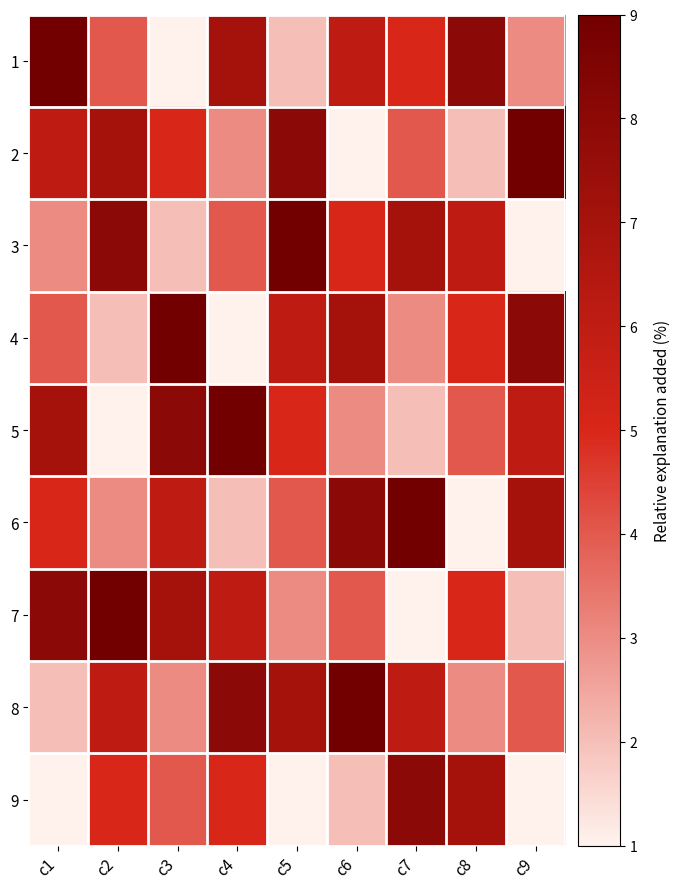

Reading left to right, what are all the values shown in this chart?

1: c1=9	c2=4	c3=1	c4=7	c5=2	c6=6	c7=5	c8=8	c9=3
2: c1=6	c2=7	c3=5	c4=3	c5=8	c6=1	c7=4	c8=2	c9=9
3: c1=3	c2=8	c3=2	c4=4	c5=9	c6=5	c7=7	c8=6	c9=1
4: c1=4	c2=2	c3=9	c4=1	c5=6	c6=7	c7=3	c8=5	c9=8
5: c1=7	c2=1	c3=8	c4=9	c5=5	c6=3	c7=2	c8=4	c9=6
6: c1=5	c2=3	c3=6	c4=2	c5=4	c6=8	c7=9	c8=1	c9=7
7: c1=8	c2=9	c3=7	c4=6	c5=3	c6=4	c7=1	c8=5	c9=2
8: c1=2	c2=6	c3=3	c4=8	c5=7	c6=9	c7=6	c8=3	c9=4
9: c1=1	c2=5	c3=4	c4=5	c5=1	c6=2	c7=8	c8=7	c9=1